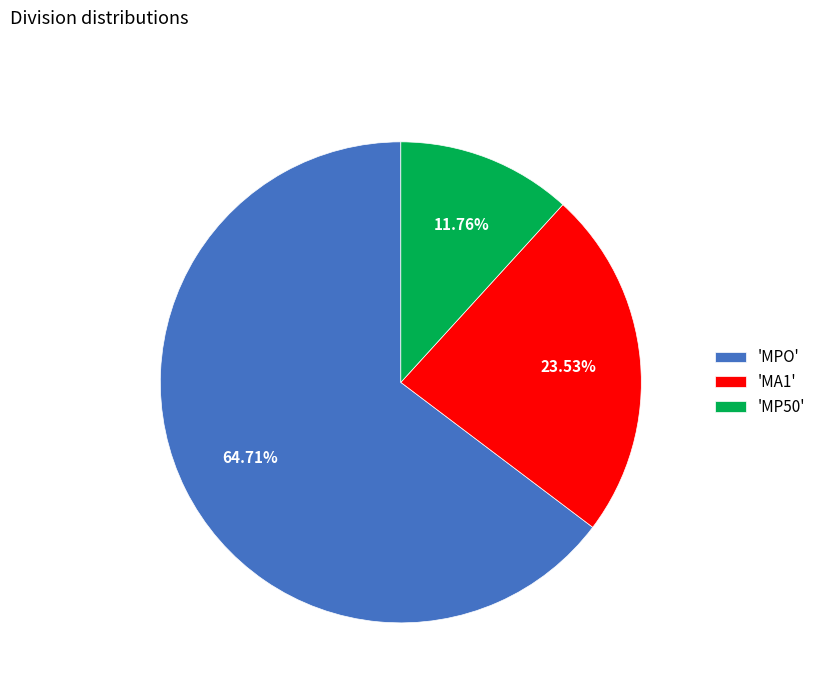

What is the ratio of the value at 'MA1' to the value at 'MP50'?

2.0